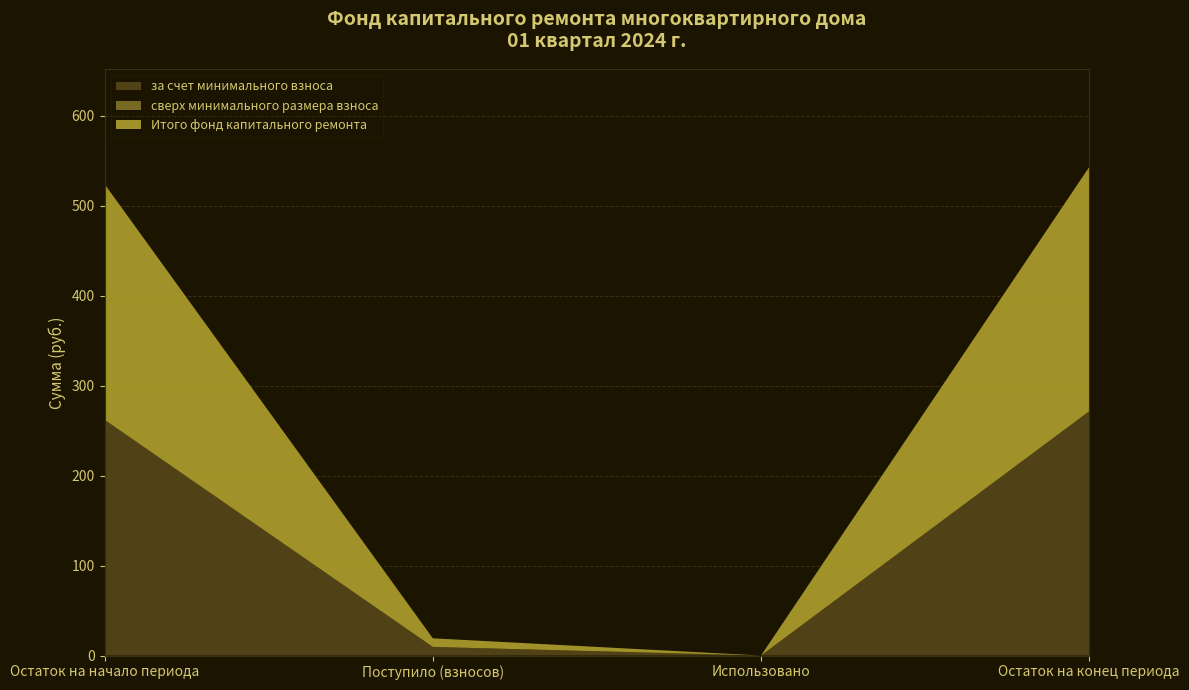

Reading left to right, list all the values displayed in this chart.

за счет минимального взноса: Остаток на начало периода=262.0	Поступило (взносов)=9.6	Использовано=0.0	Остаток на конец периода=271.6
сверх минимального размера взноса: Остаток на начало периода=0.0	Поступило (взносов)=0.0	Использовано=0.0	Остаток на конец периода=0.0
Итого фонд капитального ремонта: Остаток на начало периода=262.0	Поступило (взносов)=9.6	Использовано=0.0	Остаток на конец периода=271.6